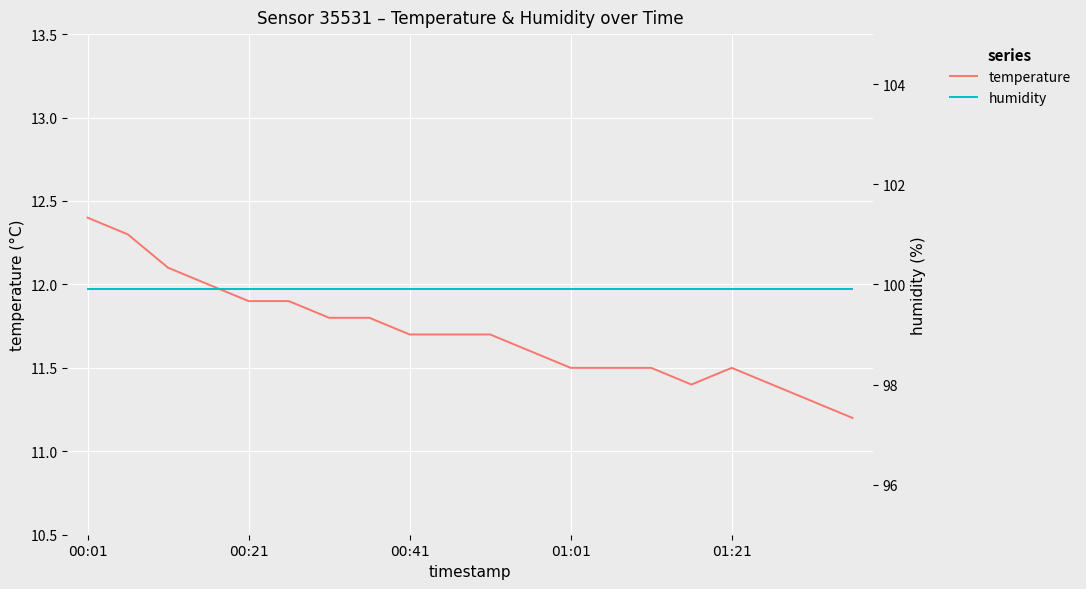

What is the maximum value for humidity?

99.9